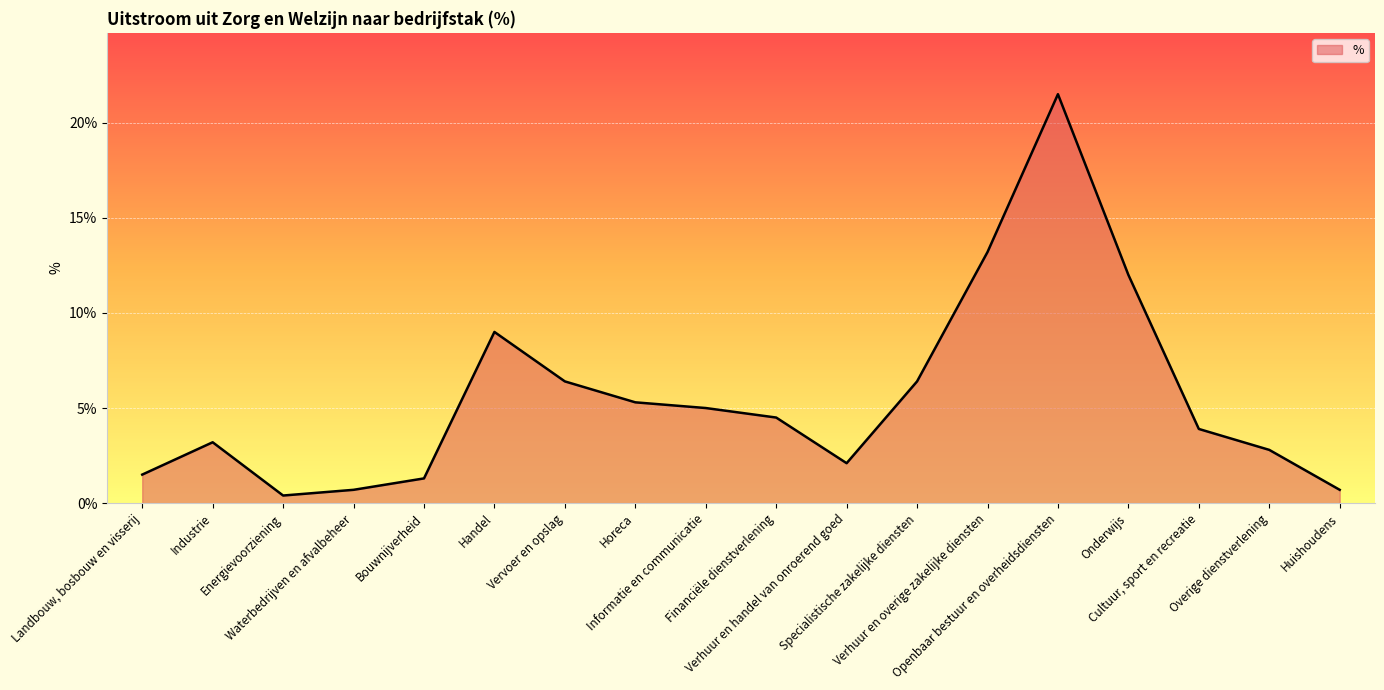

What is the greatest value displayed?

21.5